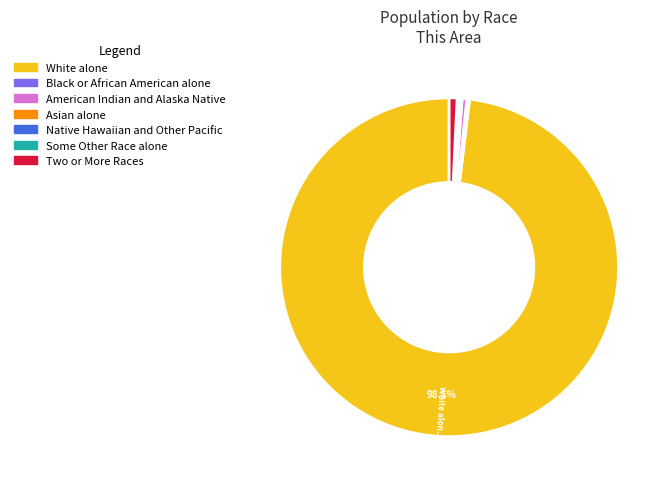

Is there a majority slice in this chart?

Yes